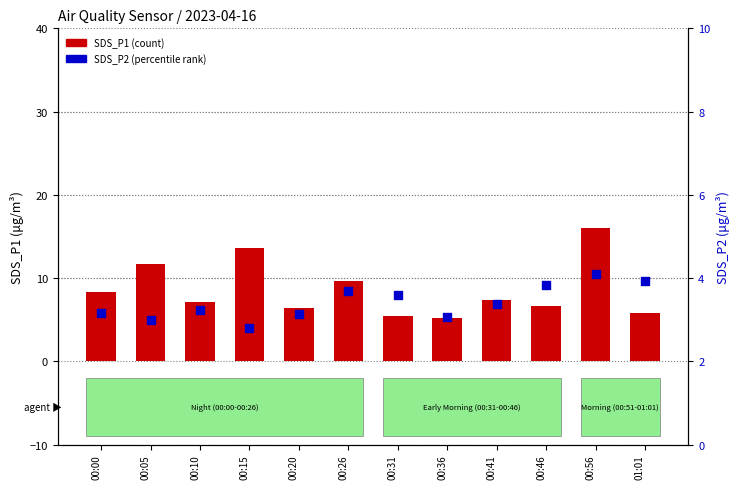

Which series has the widest spread of Y values?

SDS_P1